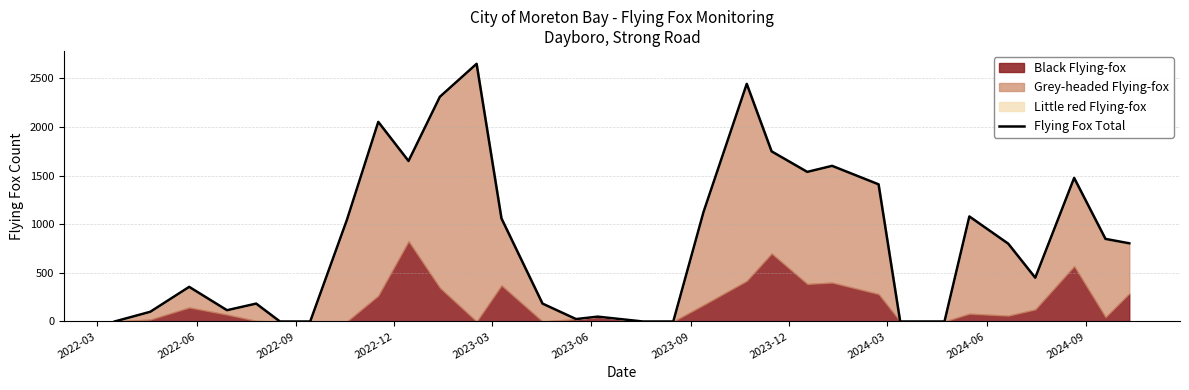

What is the value of the 4th point from the left?

116